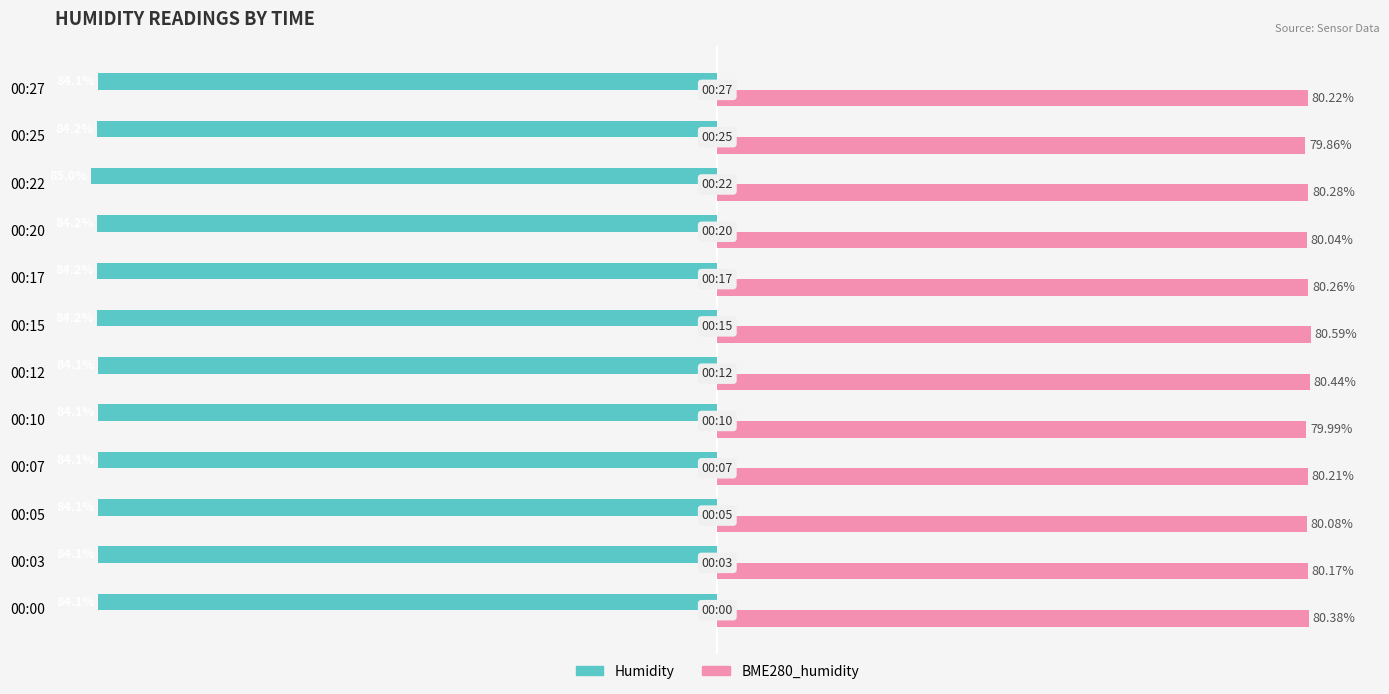

Rank the series at 00:20 from lowest to highest value.

Humidity, BME280_humidity